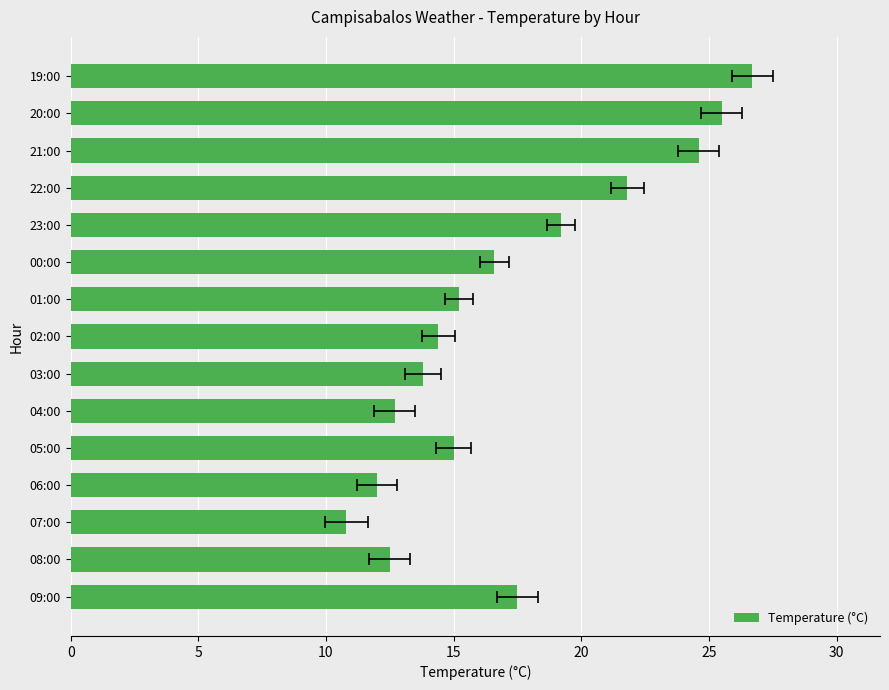

The value at 09:00 is 9.3. True or false?

False